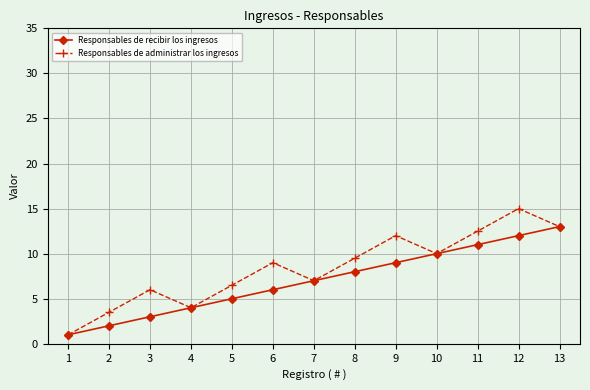

The value of Responsables de administrar los ingresos at 8 is 9.5. True or false?

True